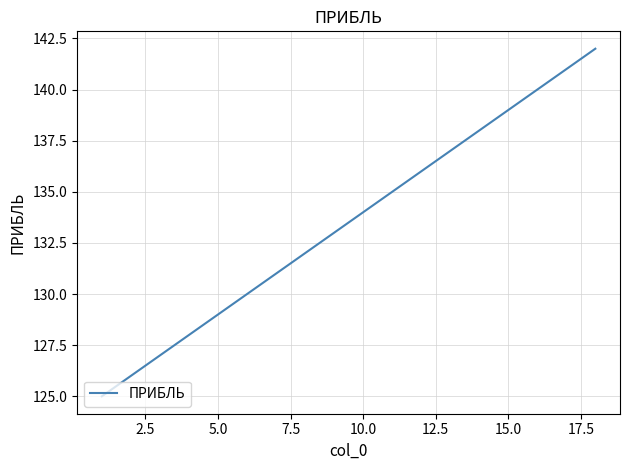

What is the minimum value shown in the chart?

125